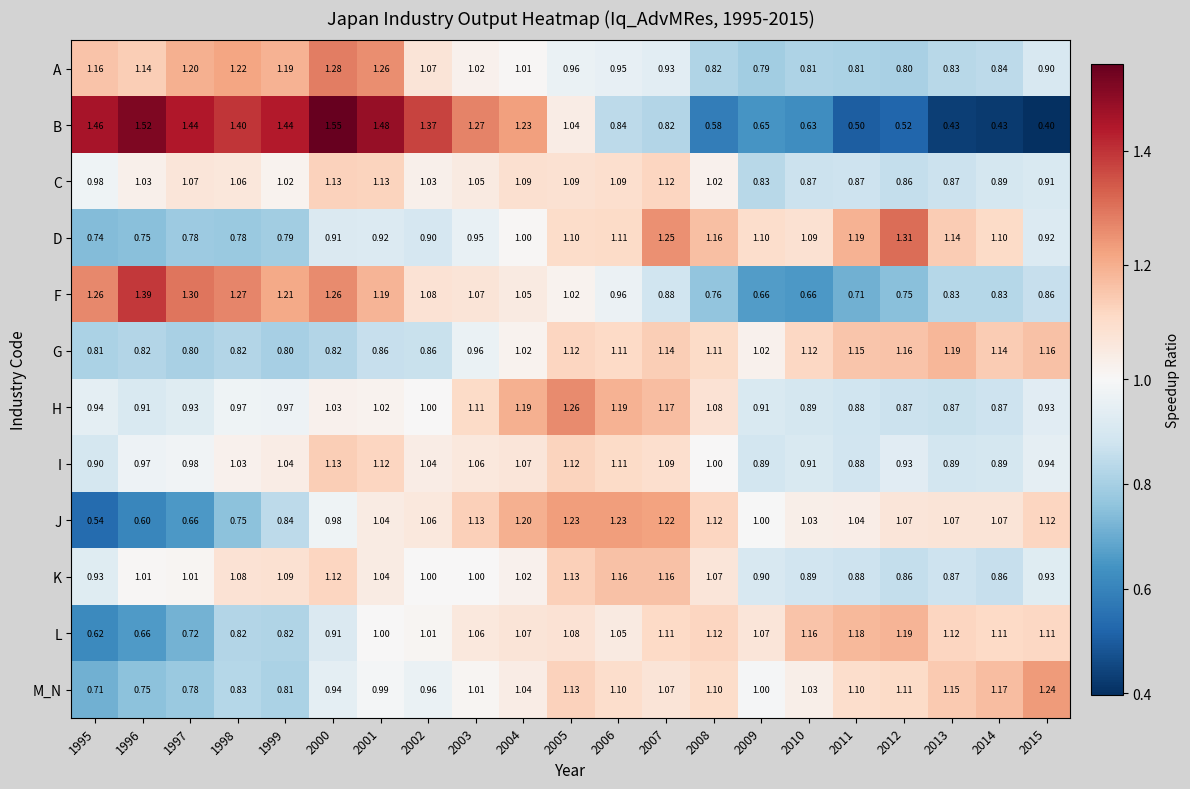

Which label corresponds to the largest value in the chart?

2000